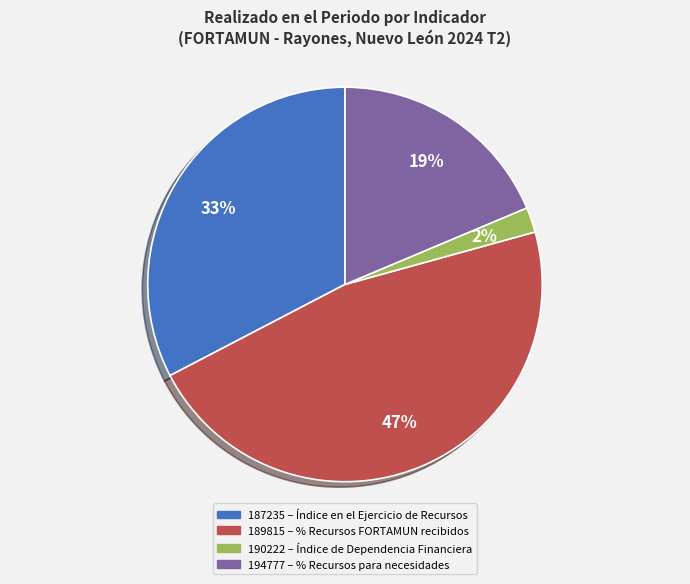

Which category has the biggest portion of the pie?

189815